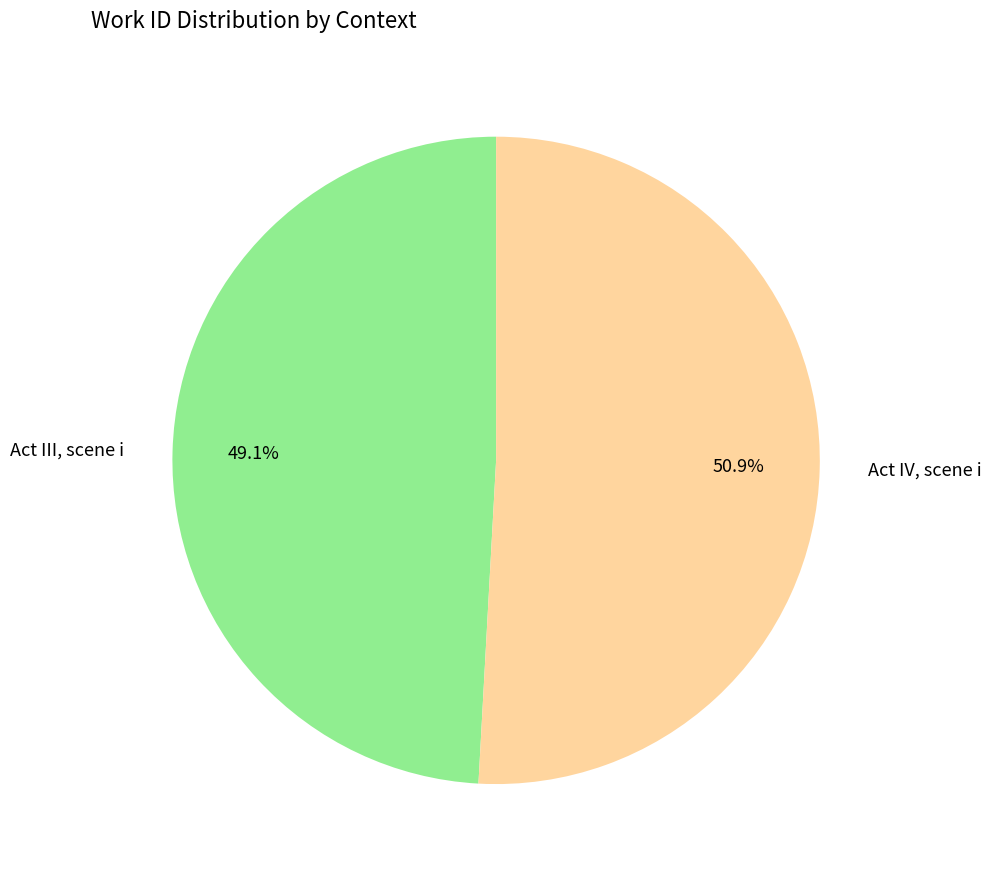

Which category accounts for the majority?

Act IV, scene i